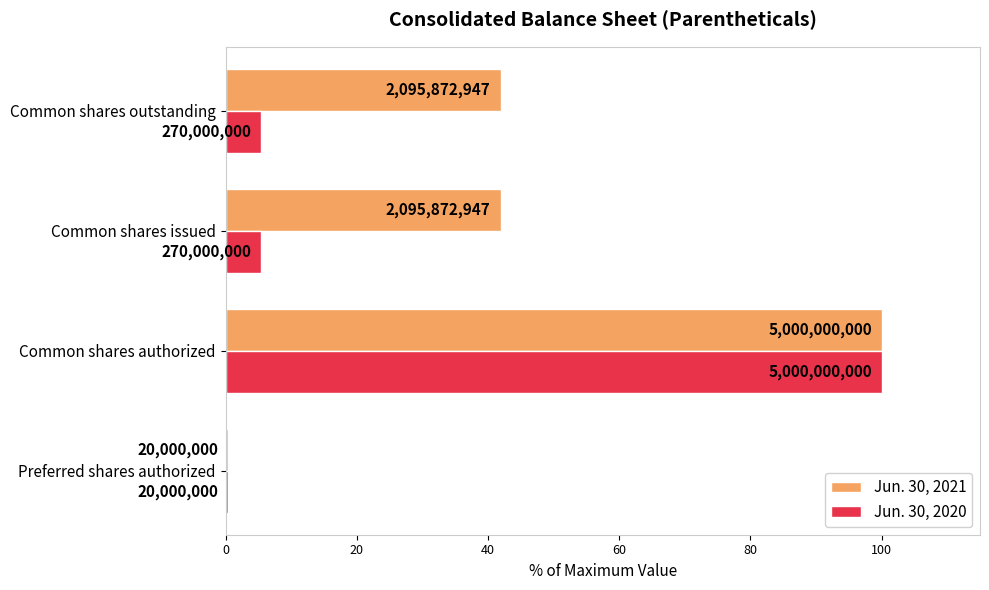

What are all the series names shown in the legend?

Jun. 30, 2021, Jun. 30, 2020